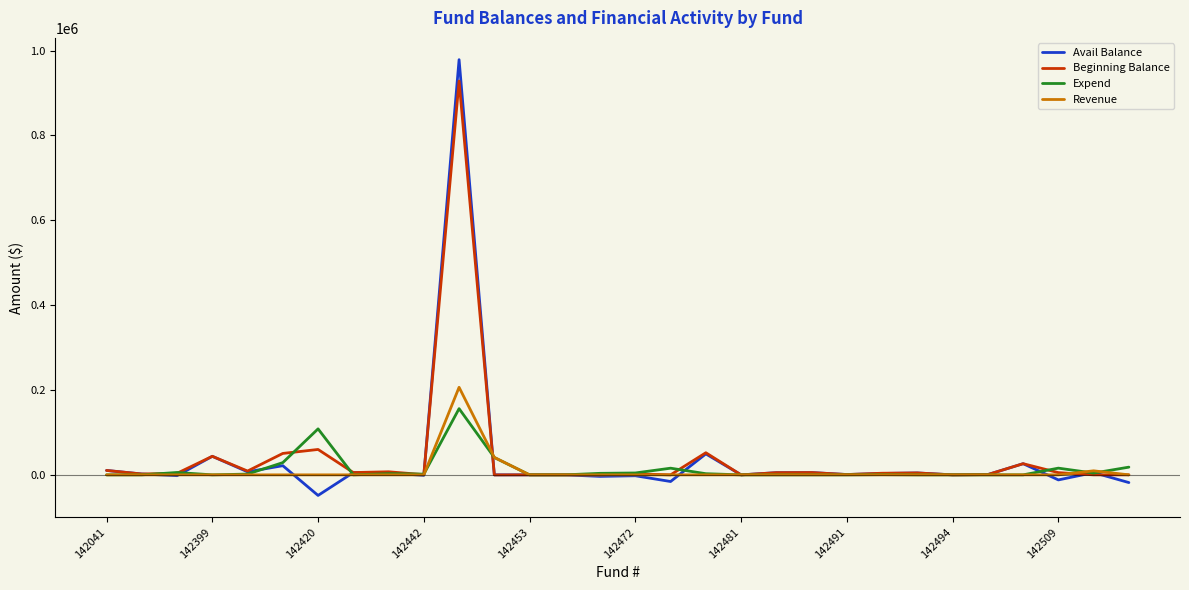

Which series has the largest range (max minus min)?

Avail Balance